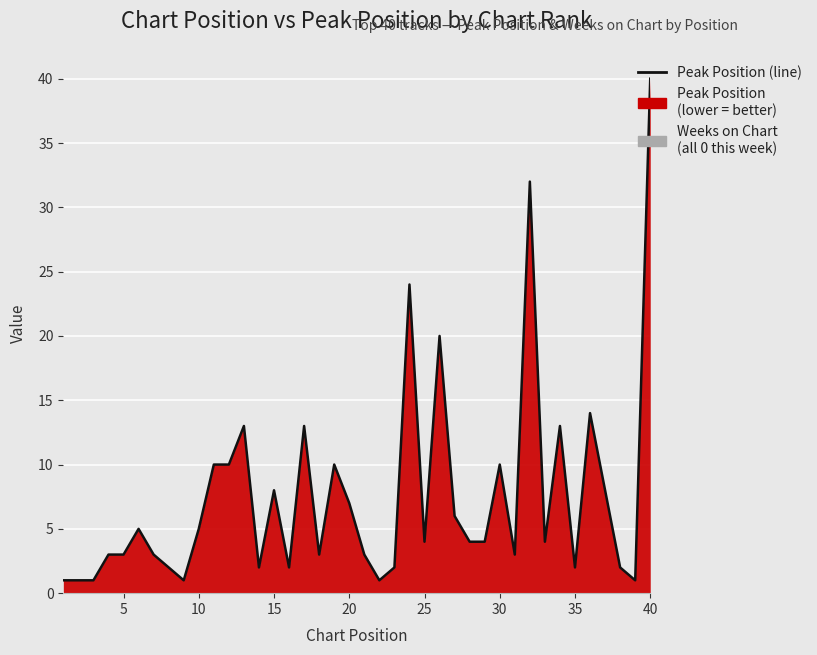

What is the value of the 31st point from the left?

3